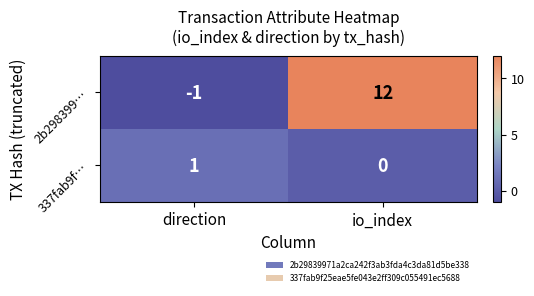

Count the number of categories in the chart.

2